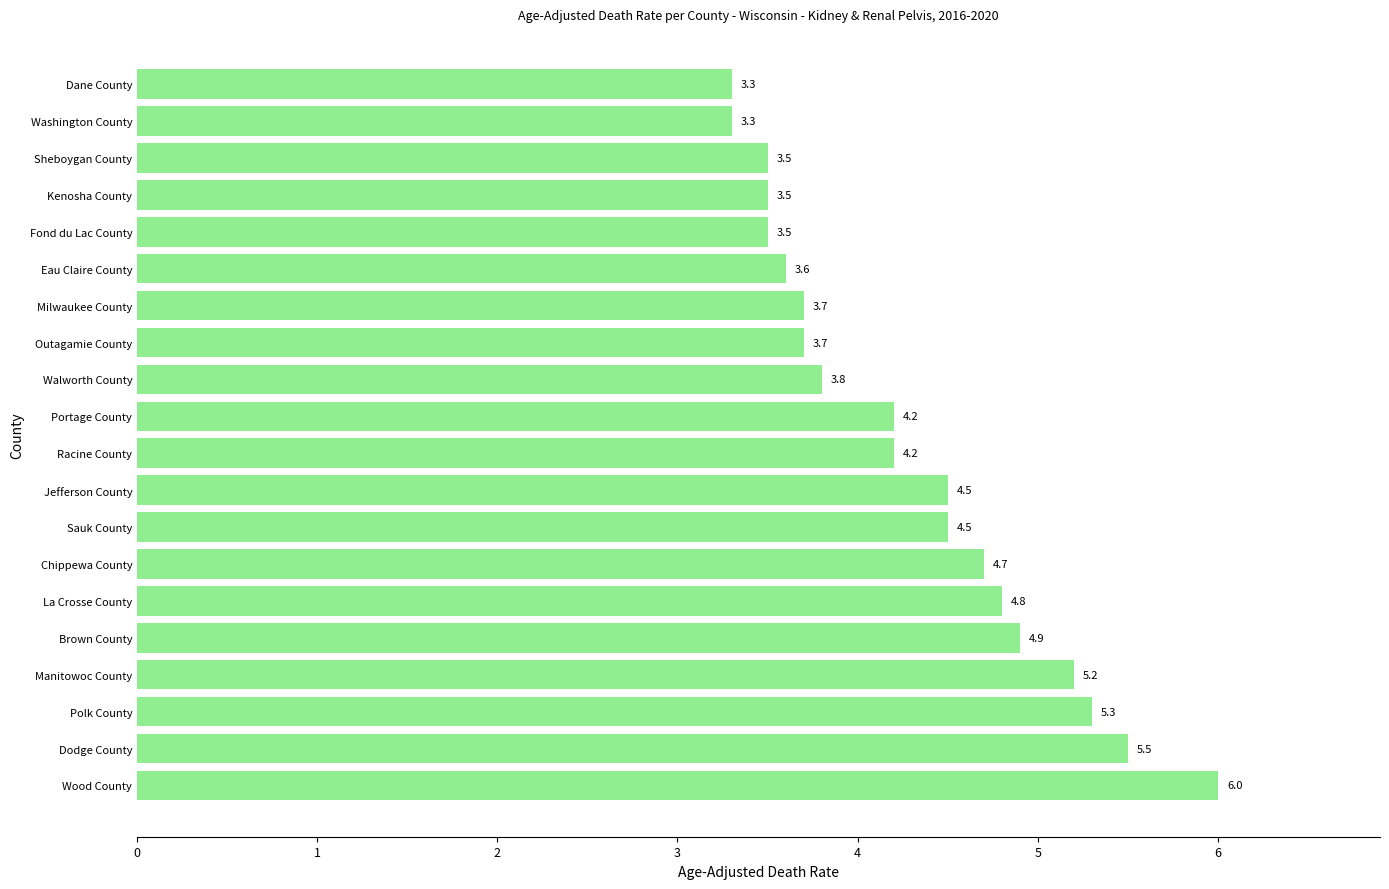

Is it true that the value at Sheboygan County is 1.9?

False